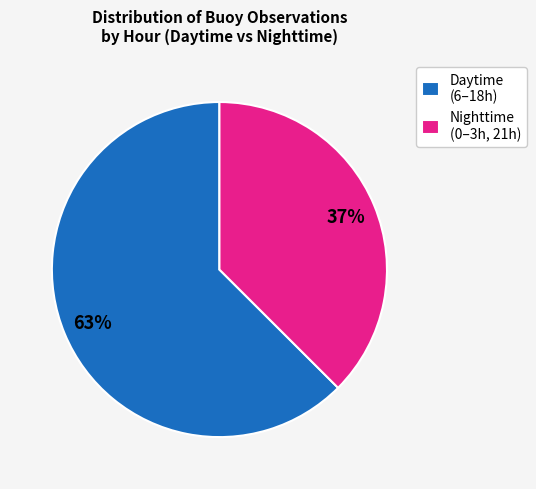

Which has a higher value, Nighttime (0–3h, 21h) or Daytime (6–18h)?

Daytime (6–18h)